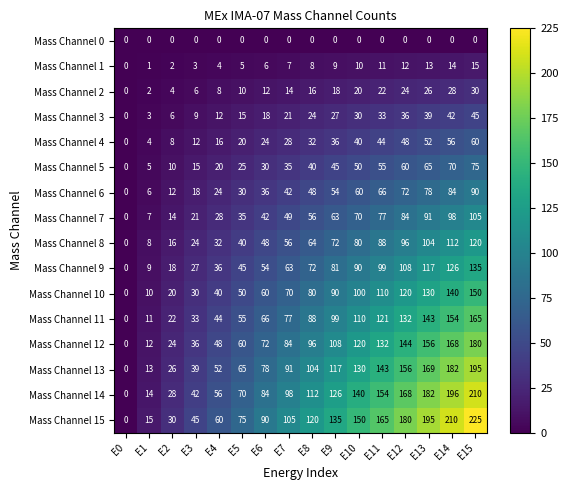

Rank the series at E13 from lowest to highest value.

Mass Channel 0, Mass Channel 1, Mass Channel 2, Mass Channel 3, Mass Channel 4, Mass Channel 5, Mass Channel 6, Mass Channel 7, Mass Channel 8, Mass Channel 9, Mass Channel 10, Mass Channel 11, Mass Channel 12, Mass Channel 13, Mass Channel 14, Mass Channel 15